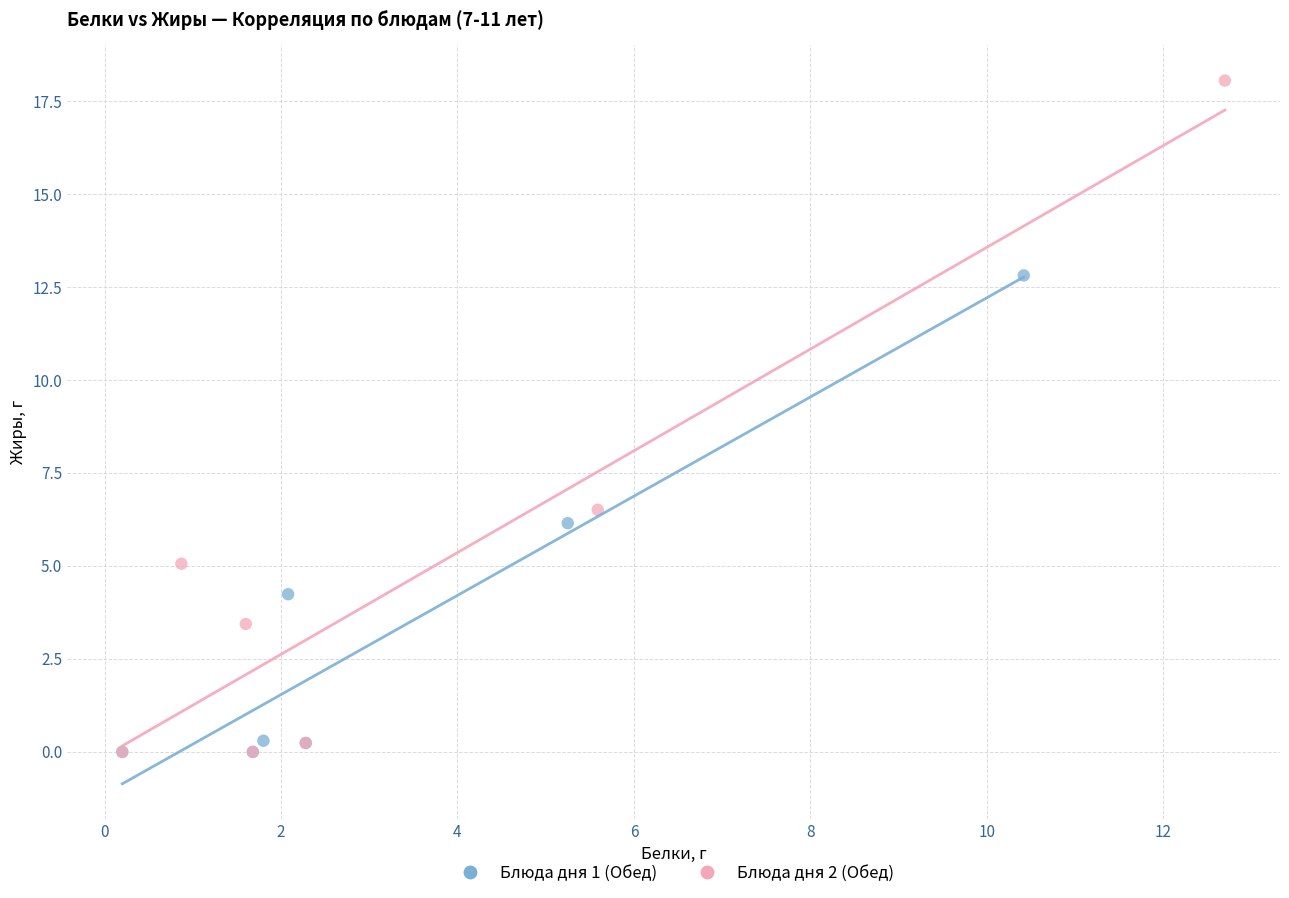

Which series contains the highest Y value?

Блюда дня 2 (Обед)